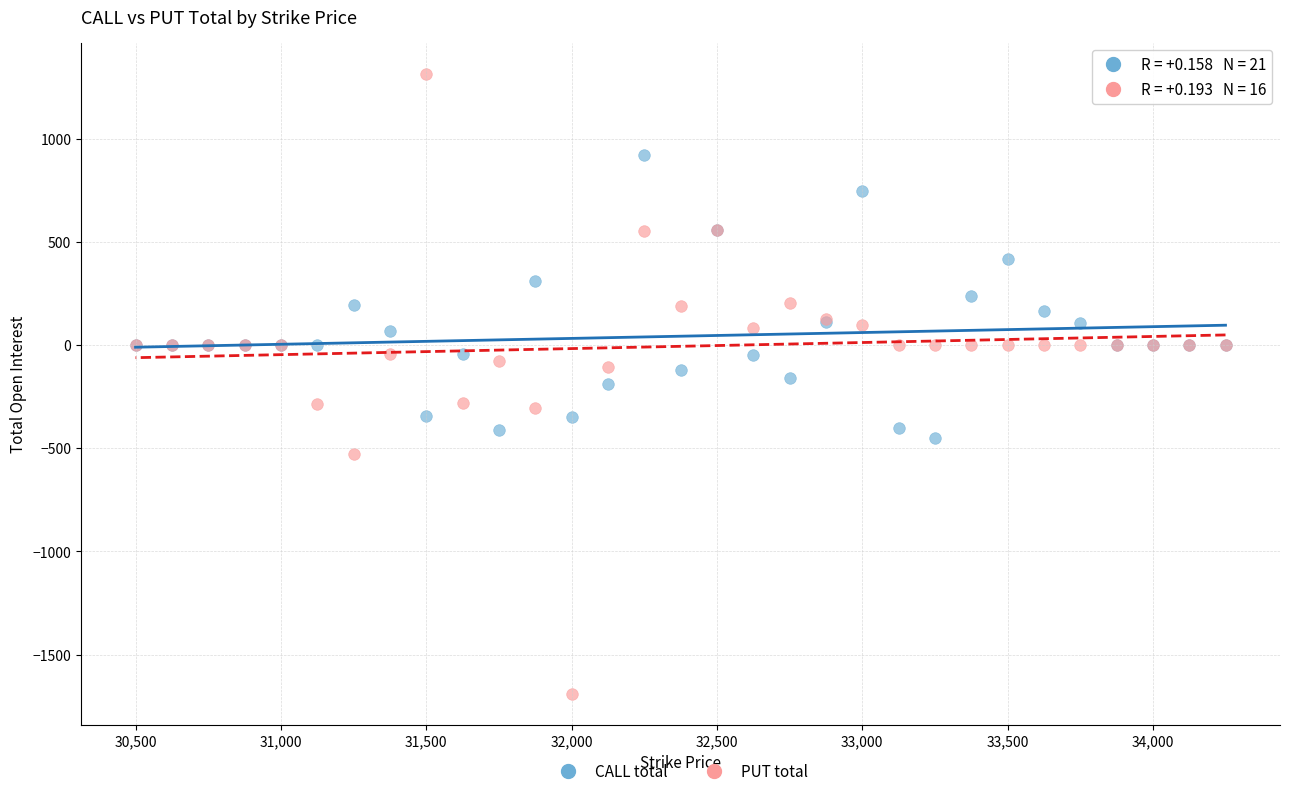

What are all the series names shown in the legend?

CALL total, PUT total